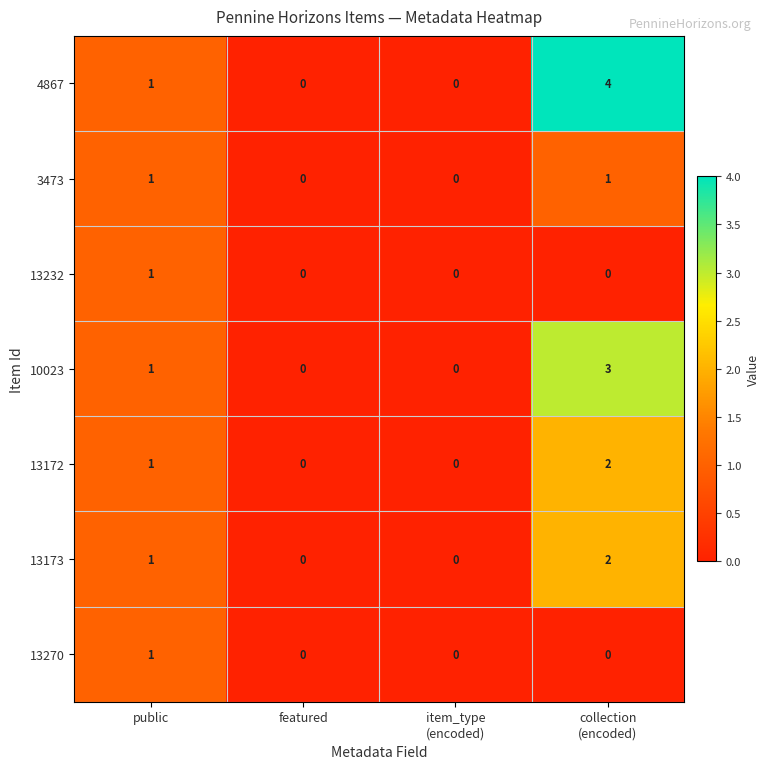

The 10023 series shows 0 at public. True or false?

False